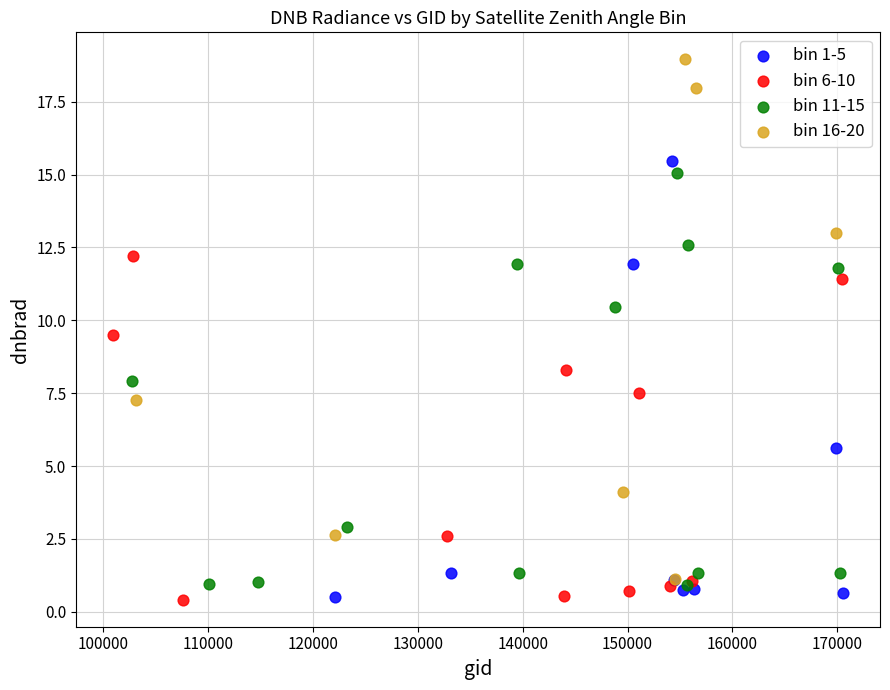

Which series has the widest spread of Y values?

bin 16-20